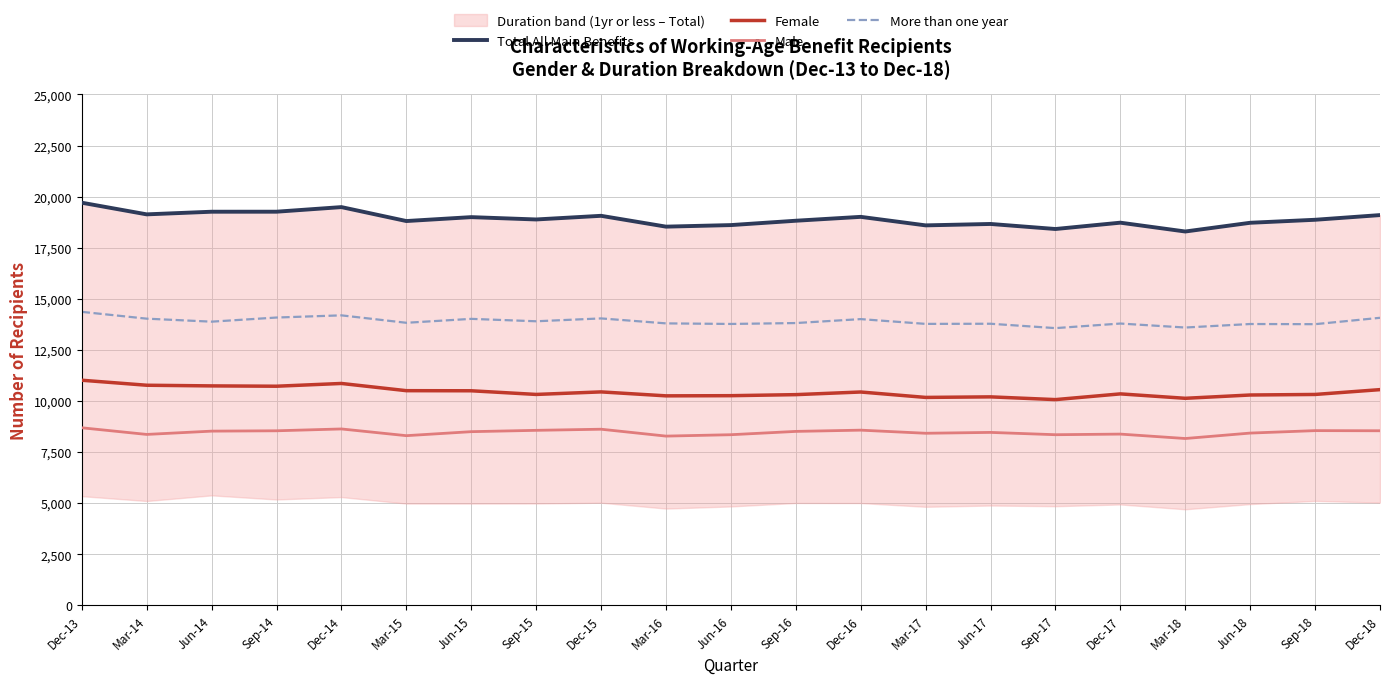

Is it true that Total All Main Benefits equals 19009 at Dec-16?

True